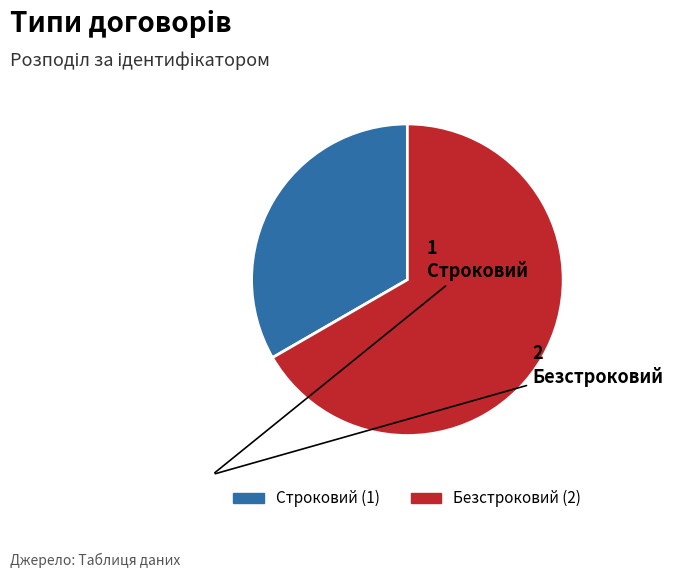

Count the number of slices in the pie.

2